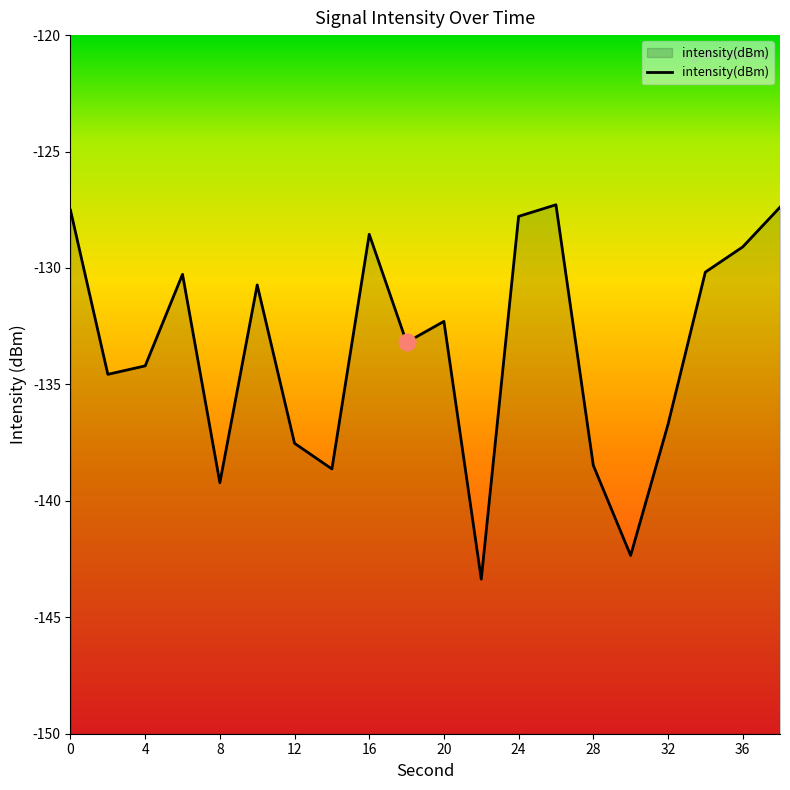

Is it true that the value at 0 is -81.6?

False